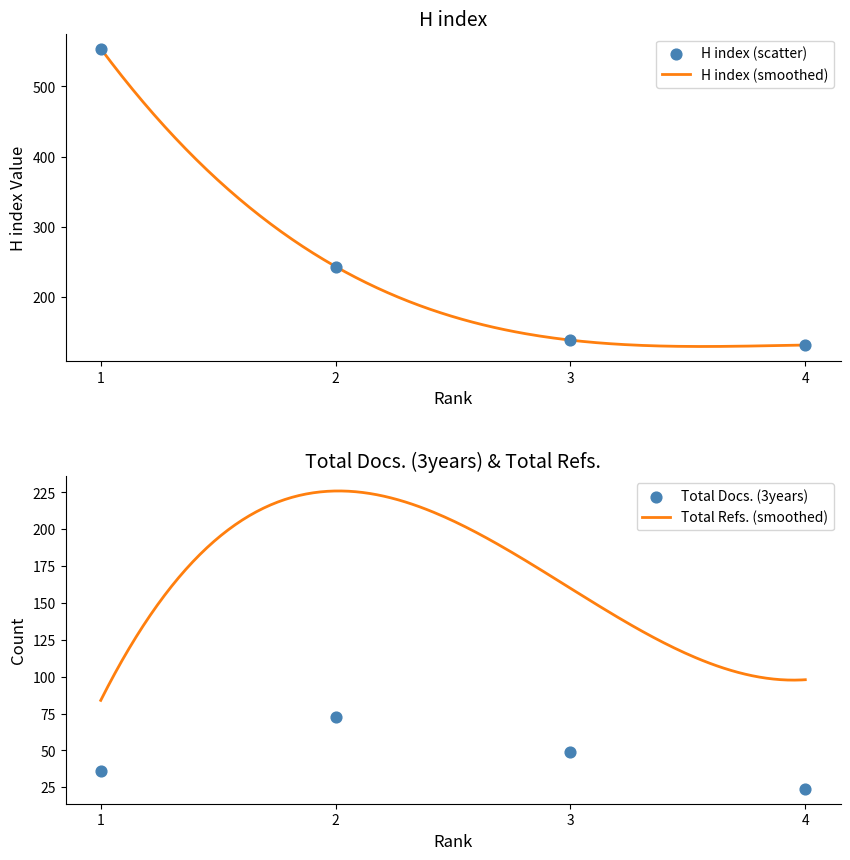

What is the total value across all series at 2?

316